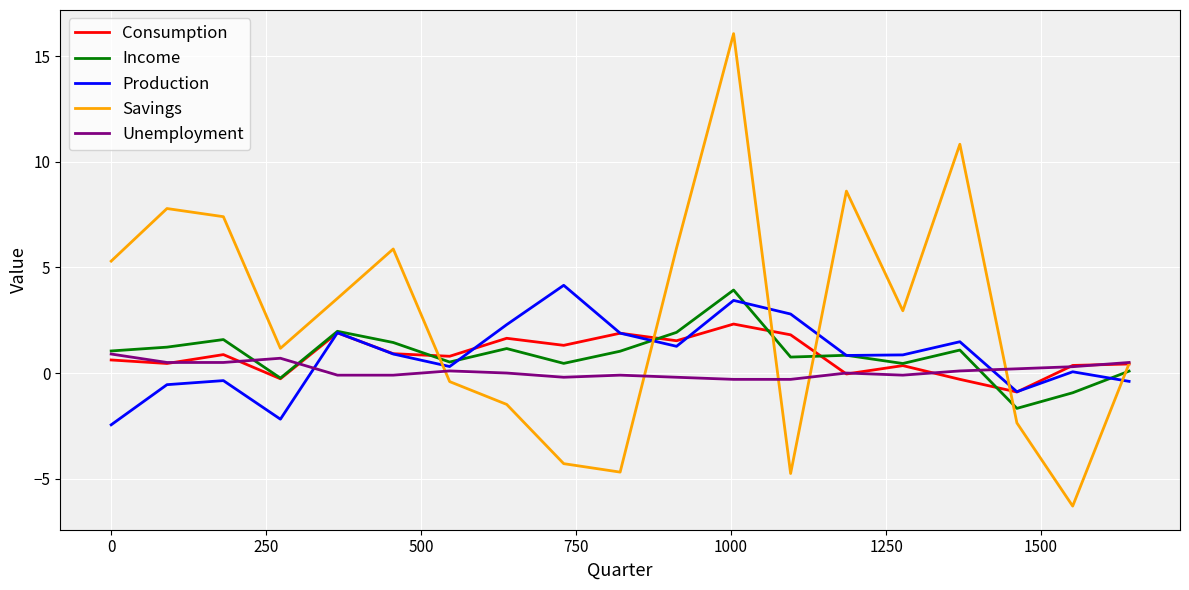

How many interior local valleys does the Savings series have?

5